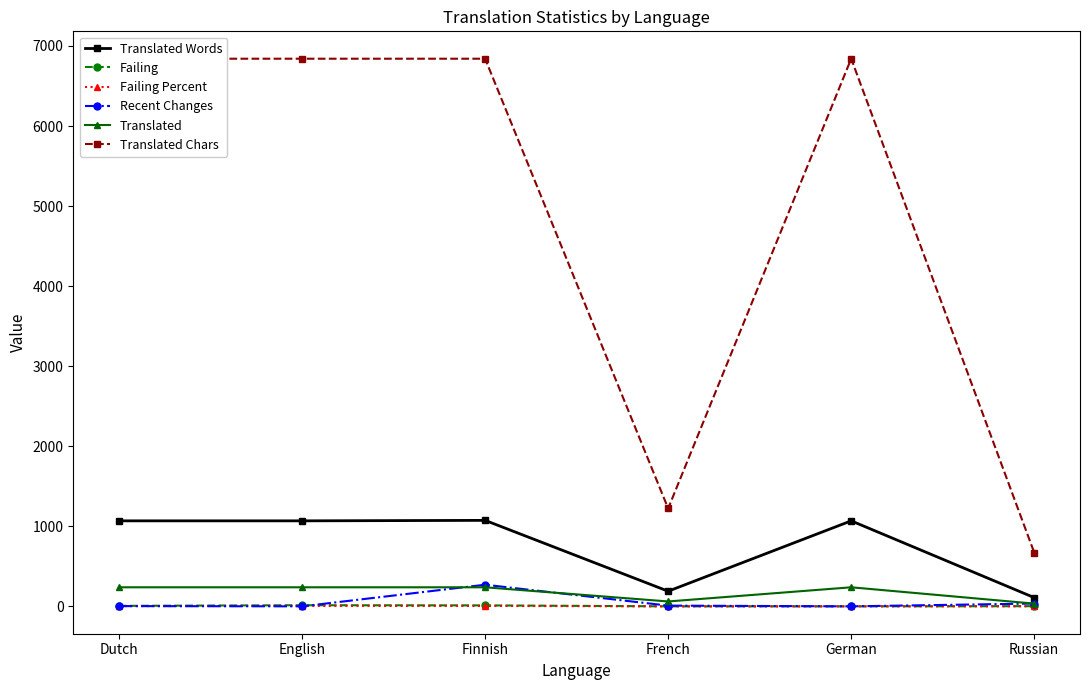

What is the average value of the Recent Changes series?

52.8